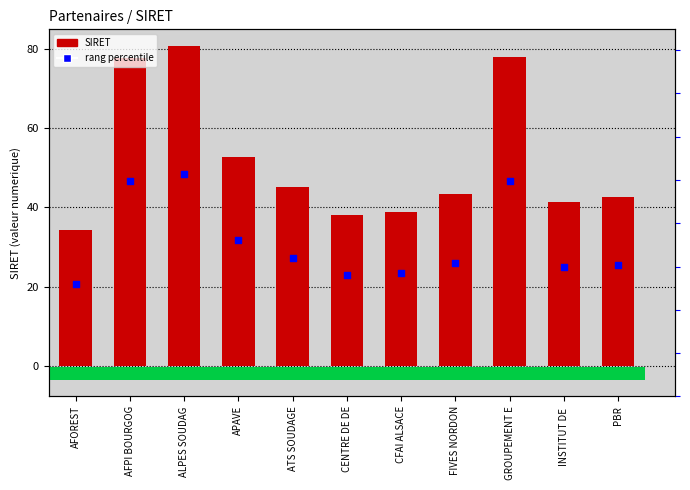

Which series has the largest total across all categories?

SIRET